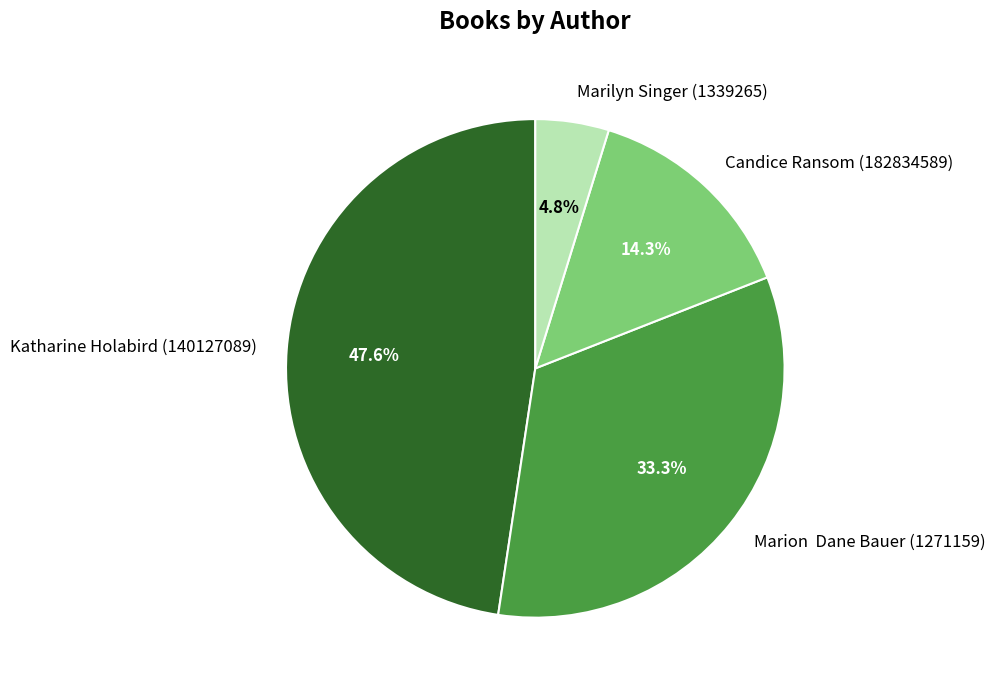

To the nearest percent, what percentage of the pie is Candice Ransom (182834589)?

14%